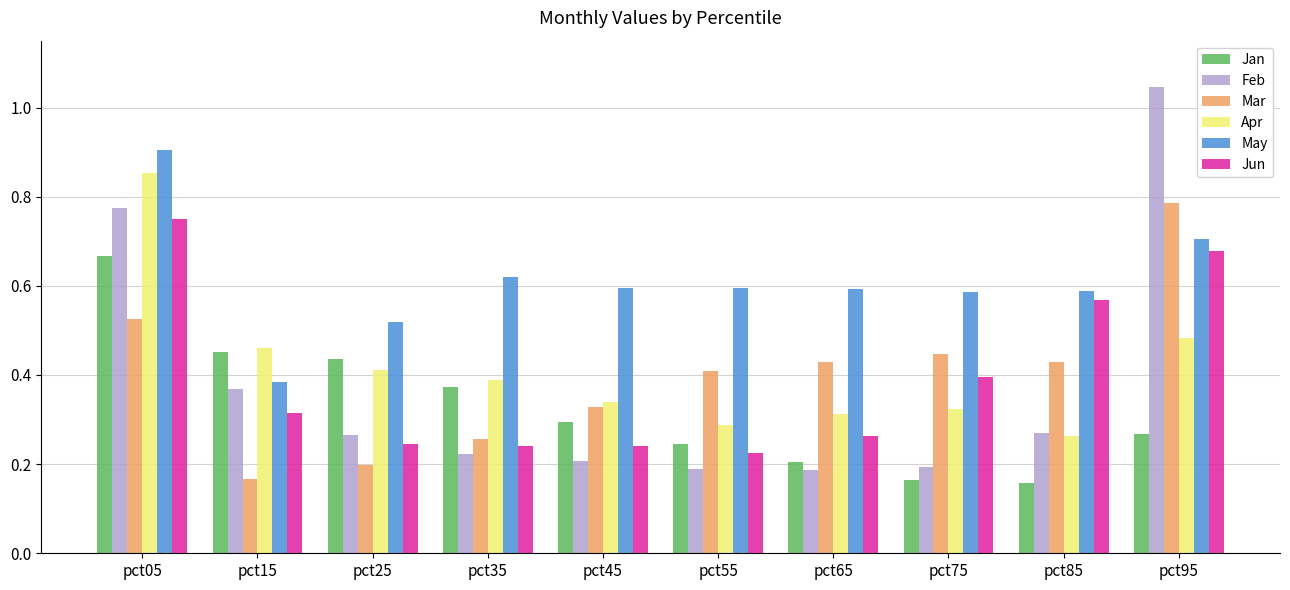

Count the Mar values in the range 0 to 1.

10